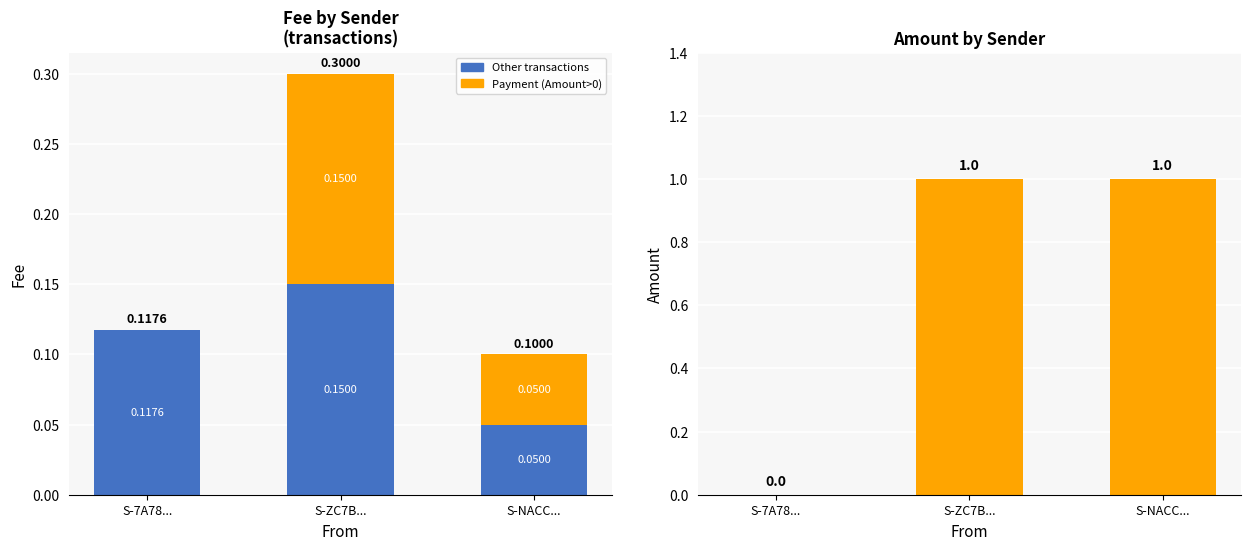

What are all the series names shown in the legend?

Other transactions, Payment (Amount>0), Amount